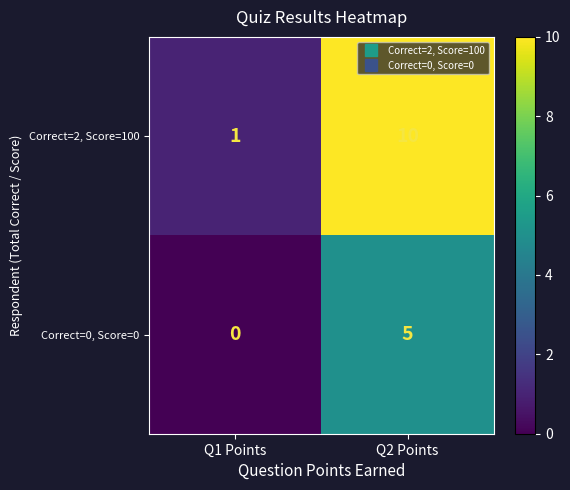

Reading left to right, extract all data points from this chart.

Correct=2, Score=100: 1	10
Correct=0, Score=0: 0	5